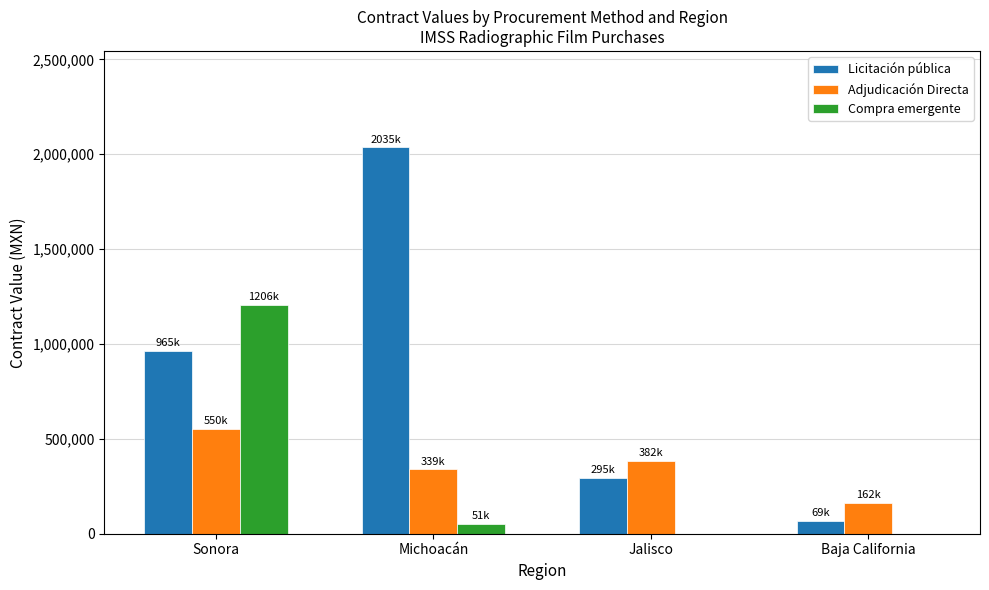

What is the sum of all Adjudicación Directa values?

1435268